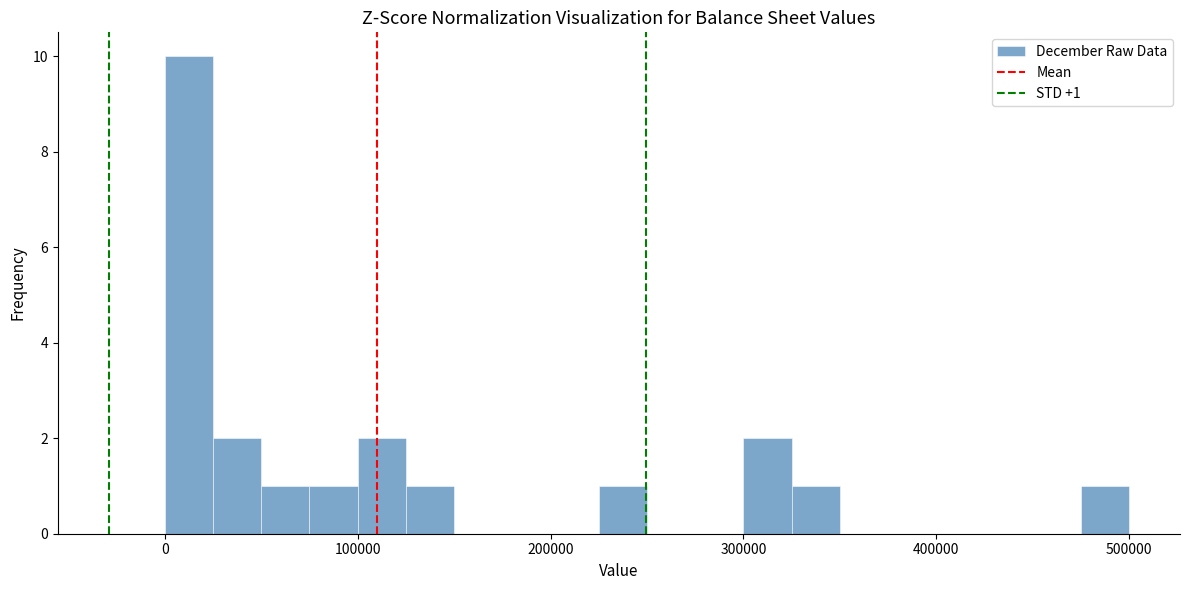

Around what value on the x-axis is the tallest bar? Give the approximate position of its centre, as read against the axis.

10000